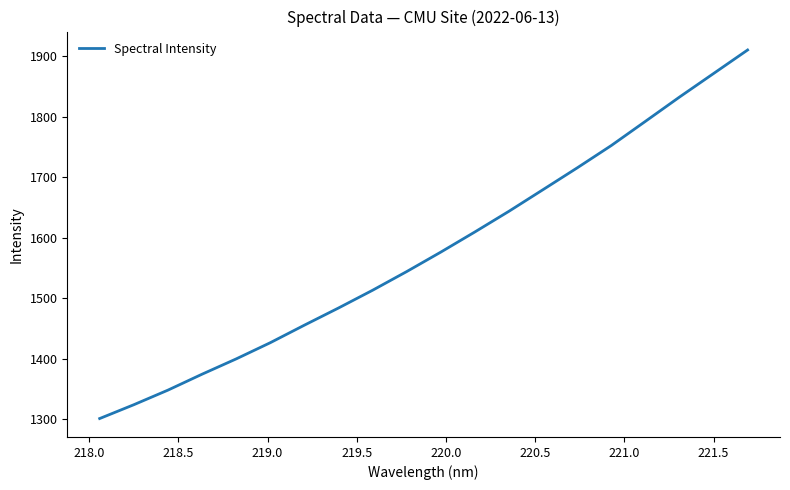

What is the smallest value displayed?

1301.3